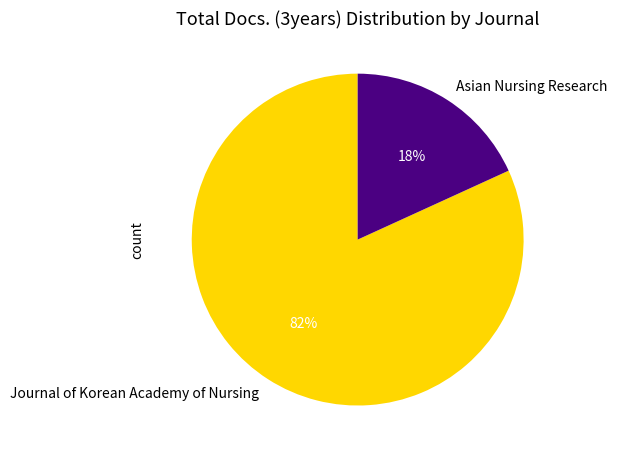

Does Journal of Korean Academy of Nursing represent more than half of the total?

Yes